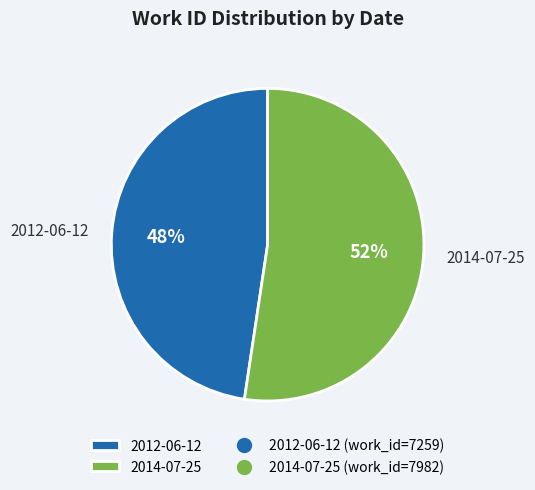

Which slice is the smallest?

2012-06-12